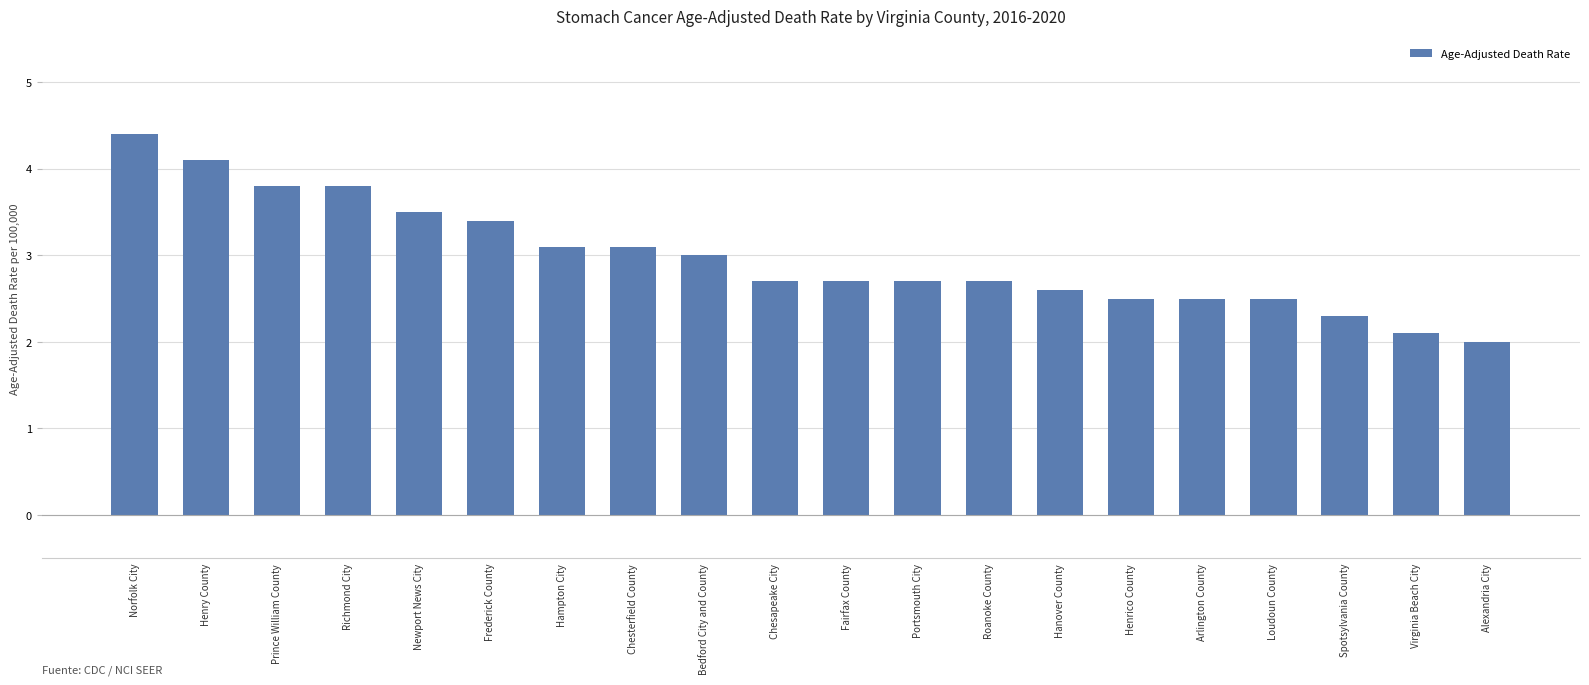

Between Newport News City and Portsmouth City, which is larger?

Newport News City